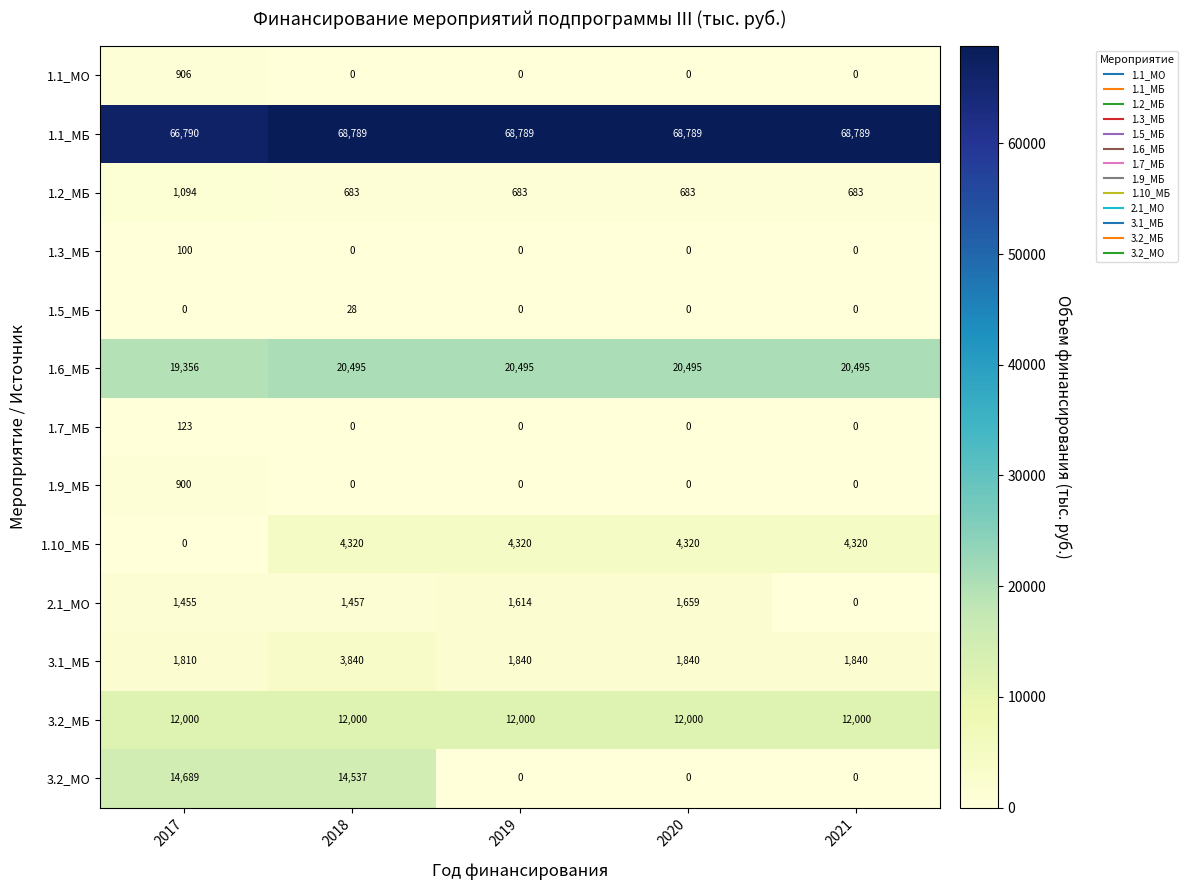

What is the maximum value for 3.1_МБ?

3840